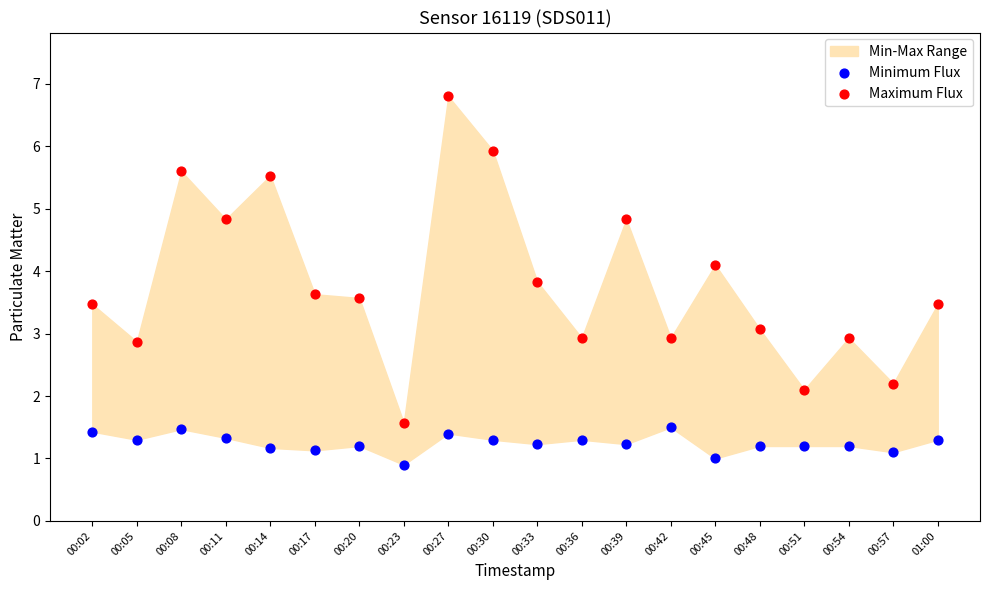

Which series has the largest Y range (max minus min)?

Maximum Flux